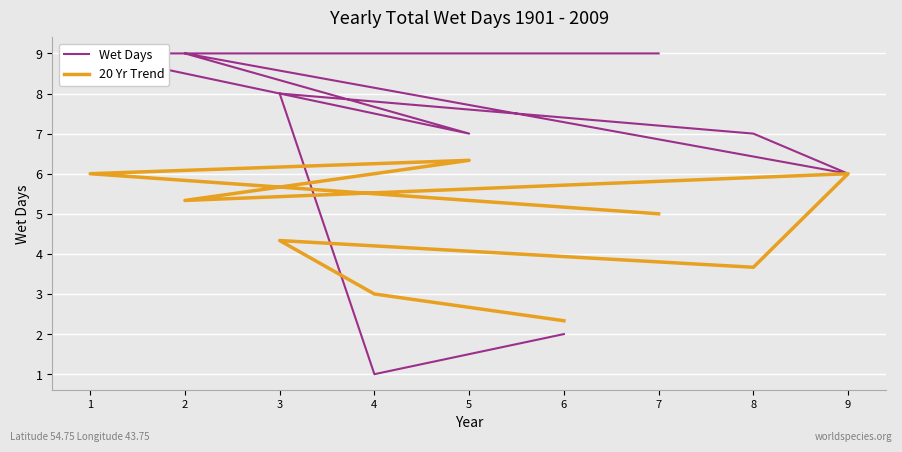

Reading left to right, what are all the values shown in this chart?

Wet Days: 9.0	9.0	7.0	9.0	6.0	7.0	8.0	1.0	2.0
20 Yr Trend: 5.0	6.0	6.3	5.3	6.0	3.7	4.3	3.0	2.3